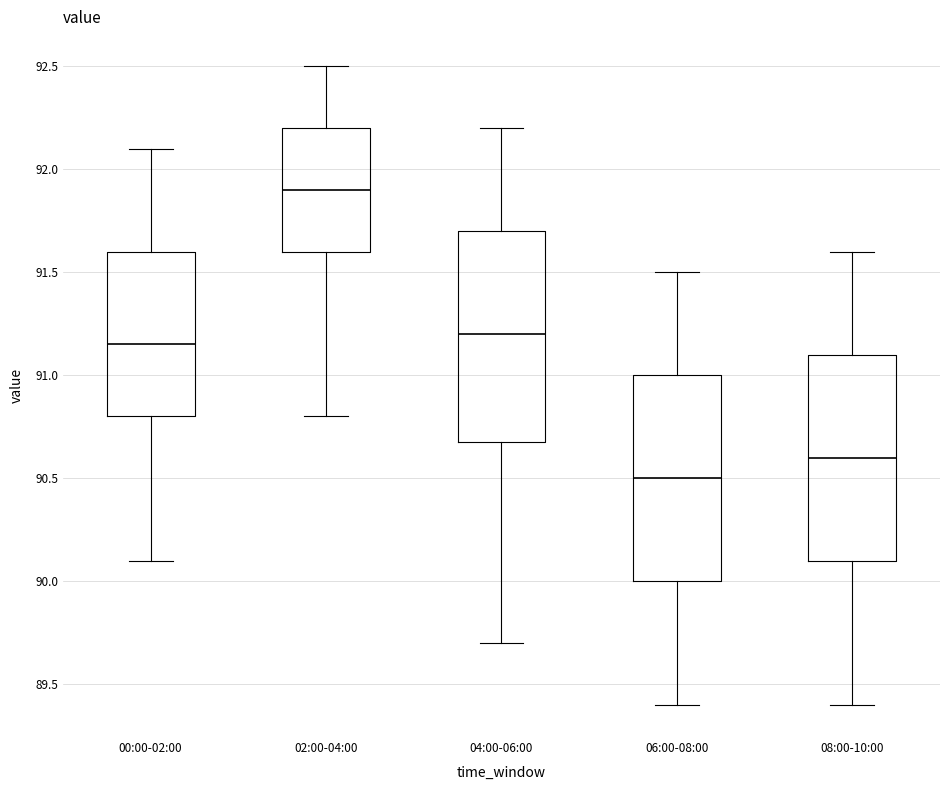

Reading left to right, transcribe this box plot: for each box, give where its median line is, the range the box spans, and where its two whiskers end, as read against the y-axis. The values are not printed on the chart, so give them approximately, as read against the axis.

00:00-02:00: median 91.15, box 90.80 to 91.60, whiskers 90.10 to 92.10
02:00-04:00: median 91.90, box 91.60 to 92.20, whiskers 90.80 to 92.50
04:00-06:00: median 91.20, box 90.70 to 91.70, whiskers 89.70 to 92.20
06:00-08:00: median 90.50, box 90.00 to 91.00, whiskers 89.40 to 91.50
08:00-10:00: median 90.60, box 90.10 to 91.10, whiskers 89.40 to 91.60